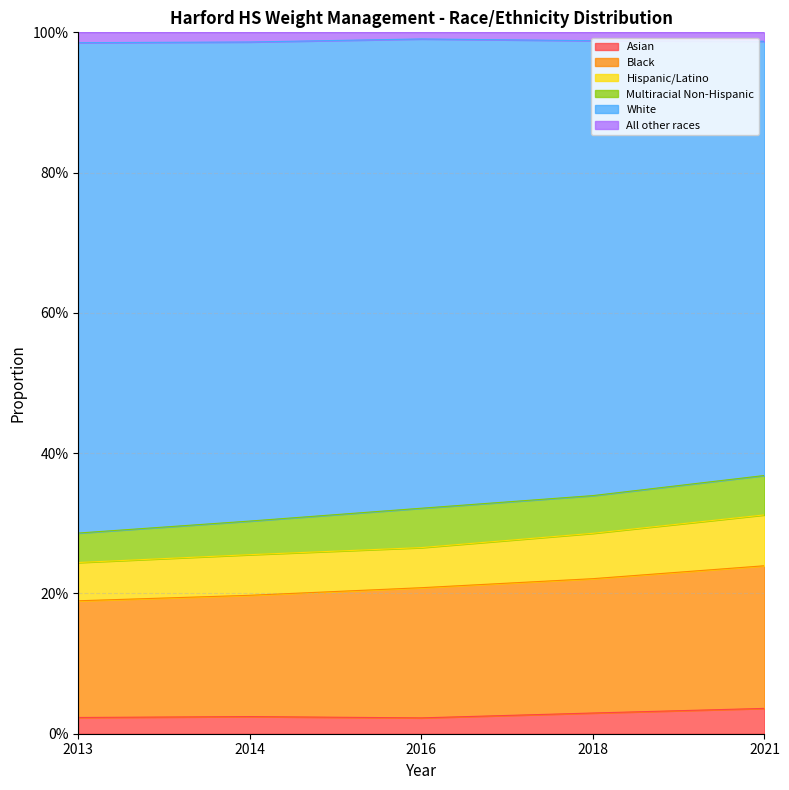

What are all the series names shown in the legend?

Asian, Black, Hispanic/Latino, Multiracial Non-Hispanic, White, All other races